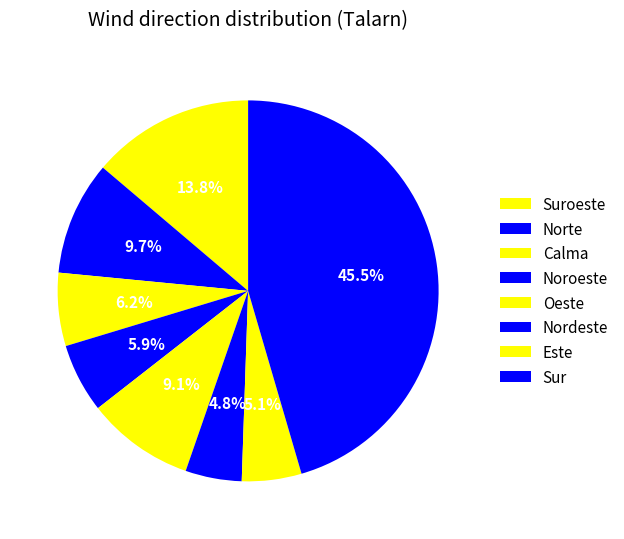

What is the largest slice in the pie chart?

Sur